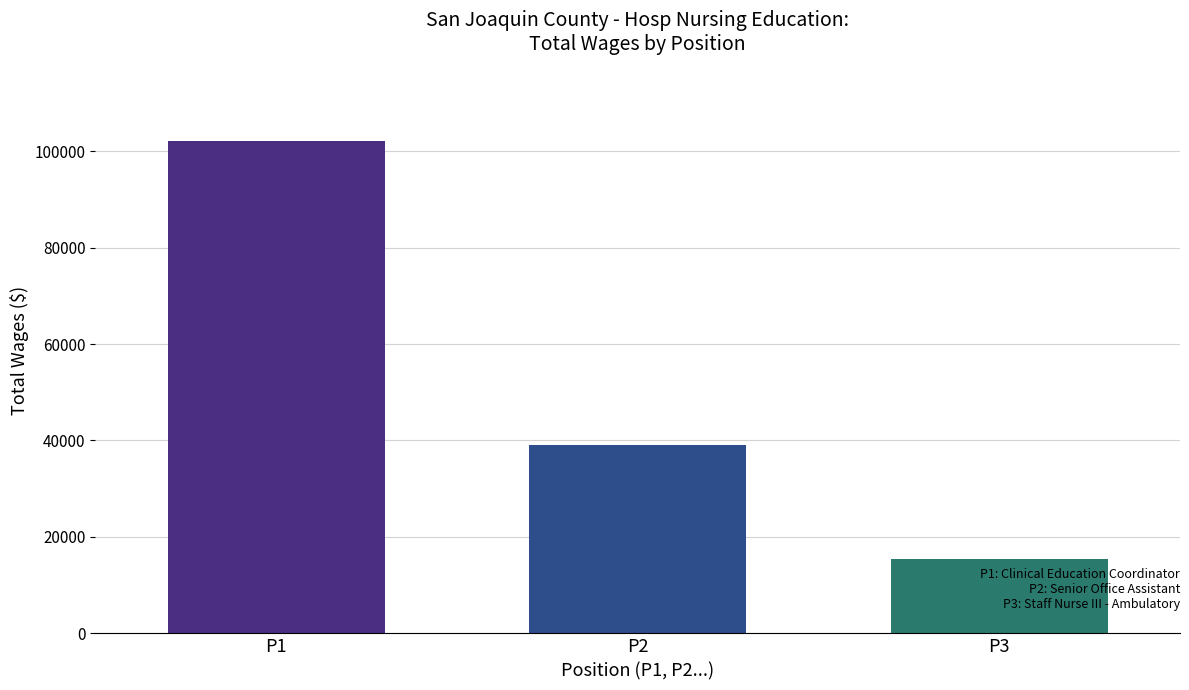

The chart shows a value of 15414 at P3. True or false?

True